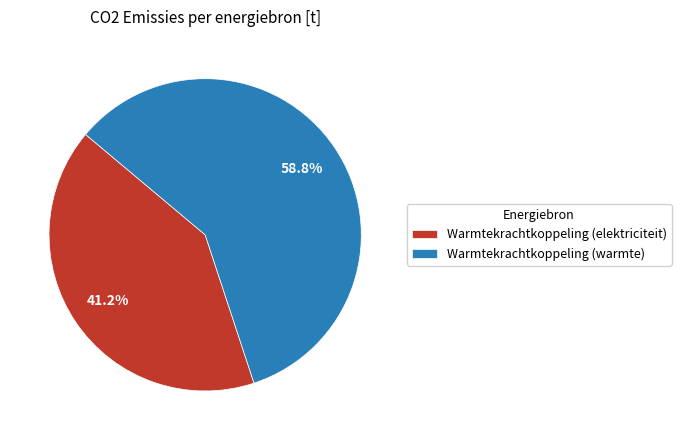

To the nearest percent, what percentage of the pie is Warmtekrachtkoppeling (warmte)?

59%